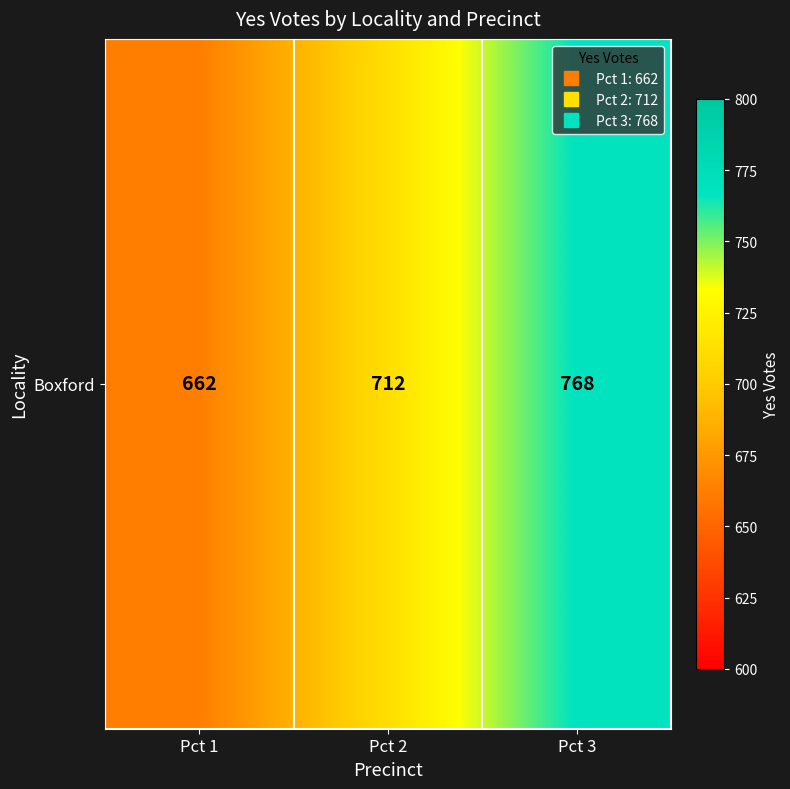

At which category does the chart reach its minimum across all series?

Pct 1